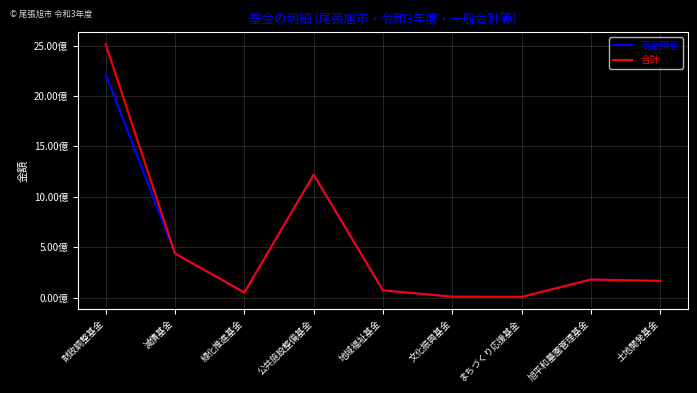

At which category is the sum across all series the highest?

財政調整基金